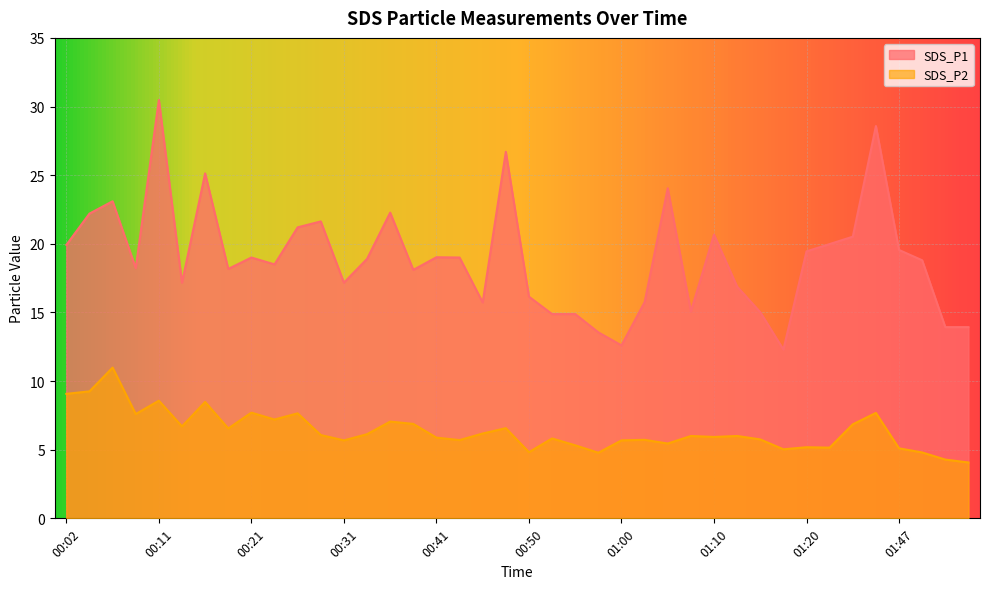

What is the sum of all SDS_P1 values?

758.2